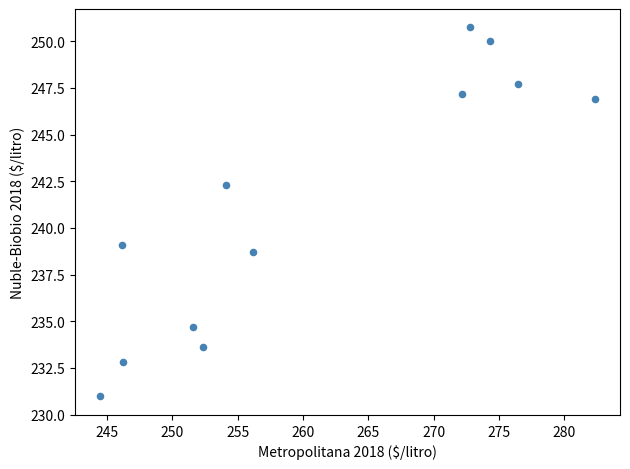

What Y value in the scatter plot is closest to 240?

239.1